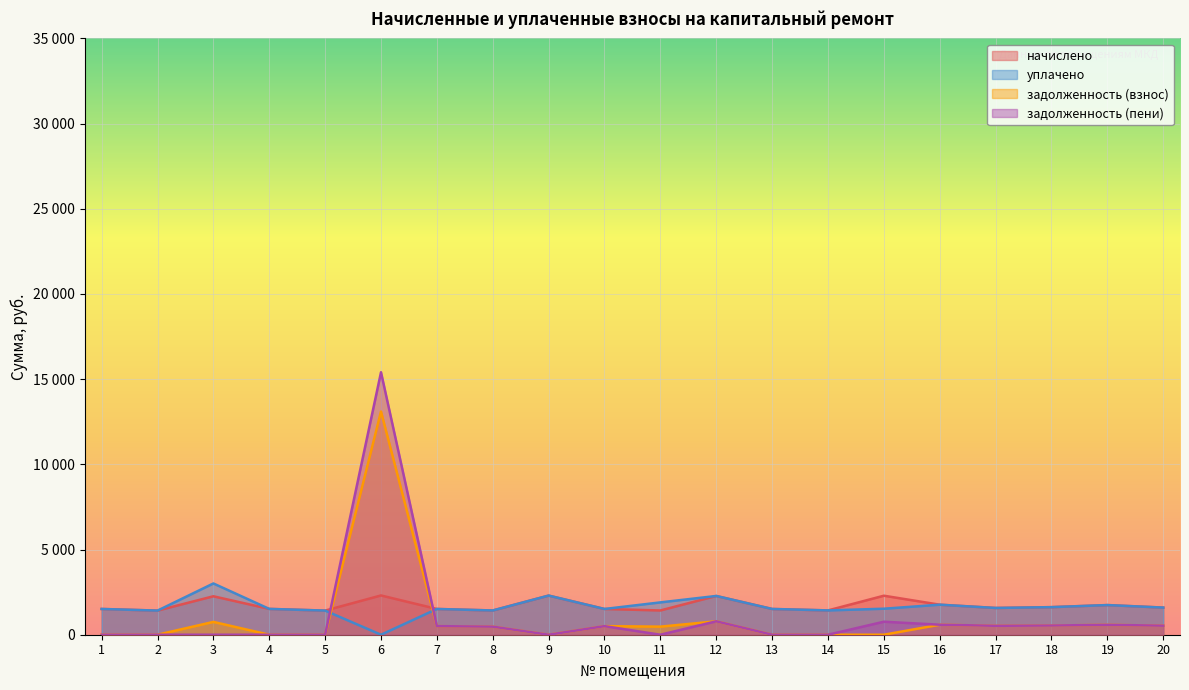

Count the number of data series in this chart.

4